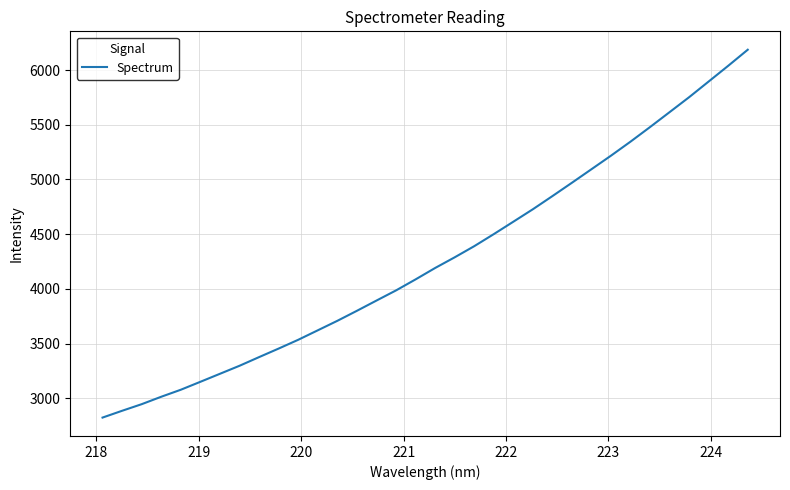

How many series are shown in this chart?

1